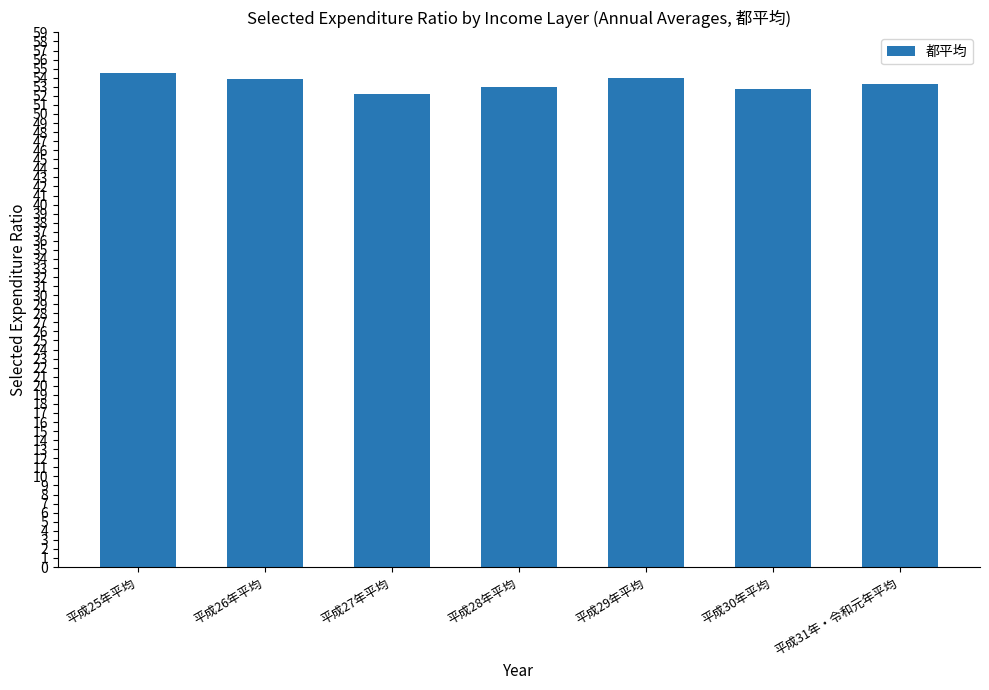

Is it true that the value at 平成27年平均 is 52.2?

True